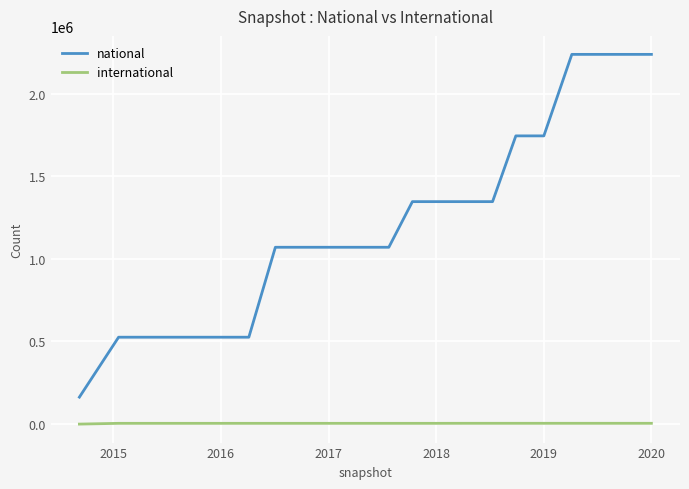

What is the maximum value shown in the chart?

2237829